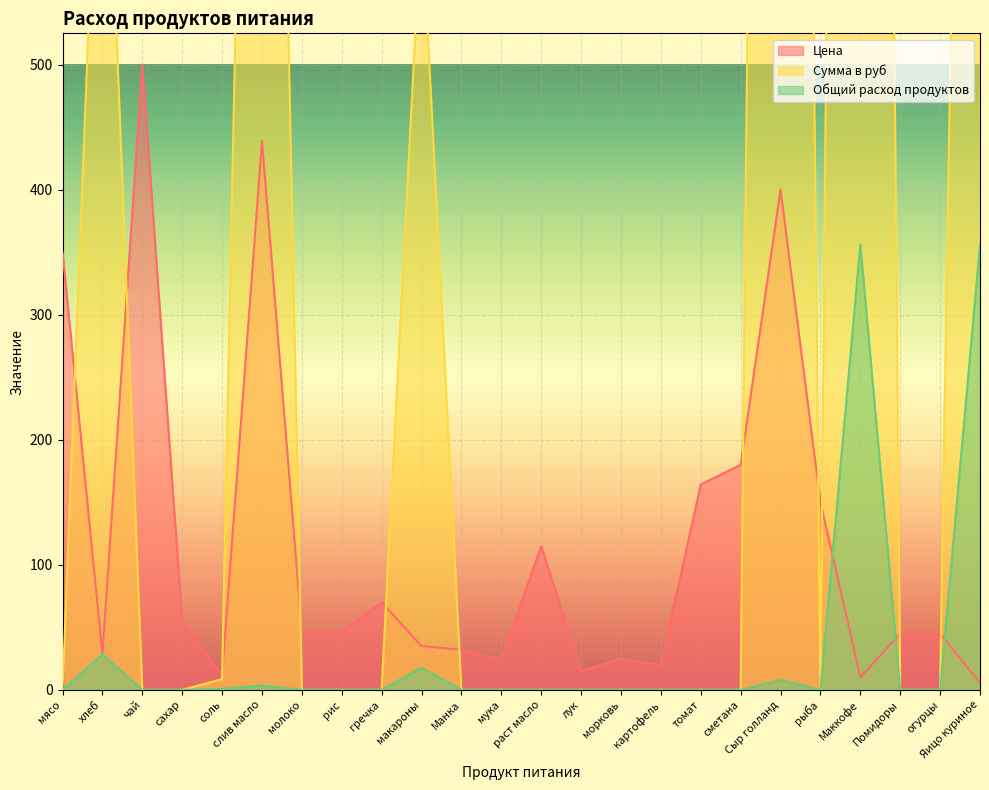

Rank the series at чай from lowest to highest value.

Сумма в руб, Общий расход продуктов, Цена